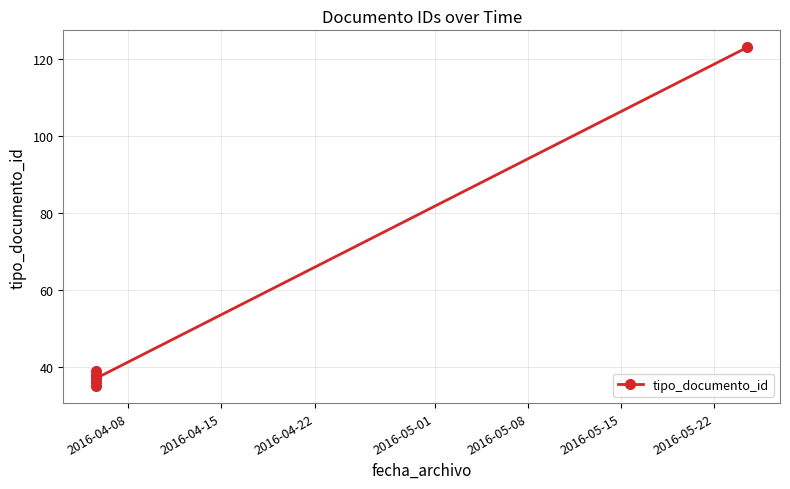

Does the chart have visible grid lines?

Yes